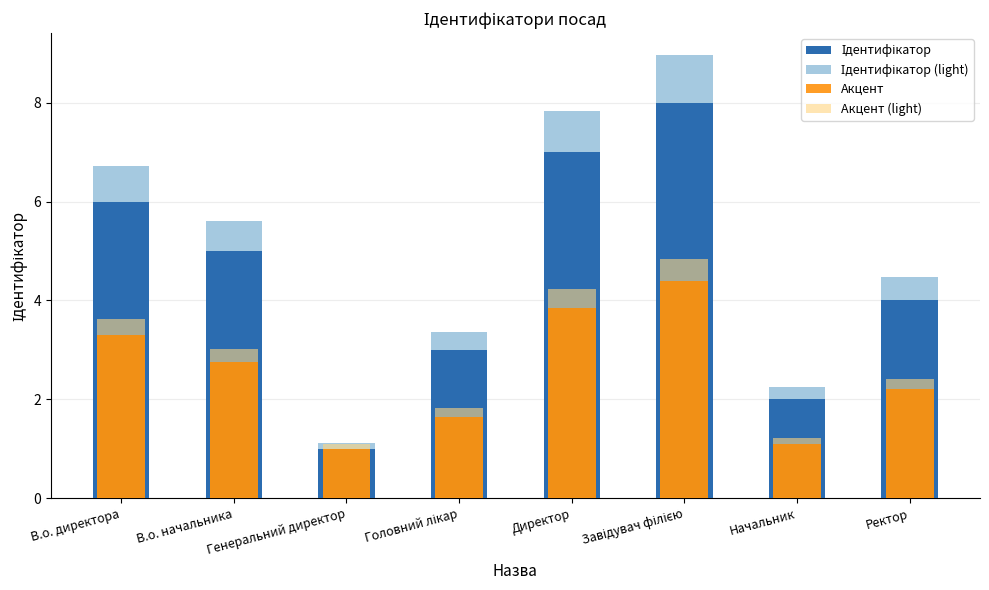

At how many categories does at least one series exceed 7?

2